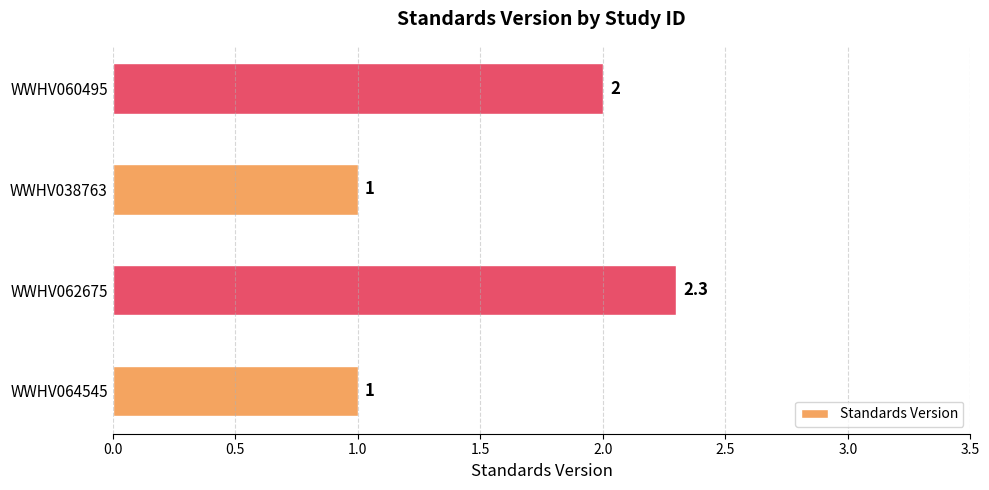

Read the value at WWHV038763.

1.0